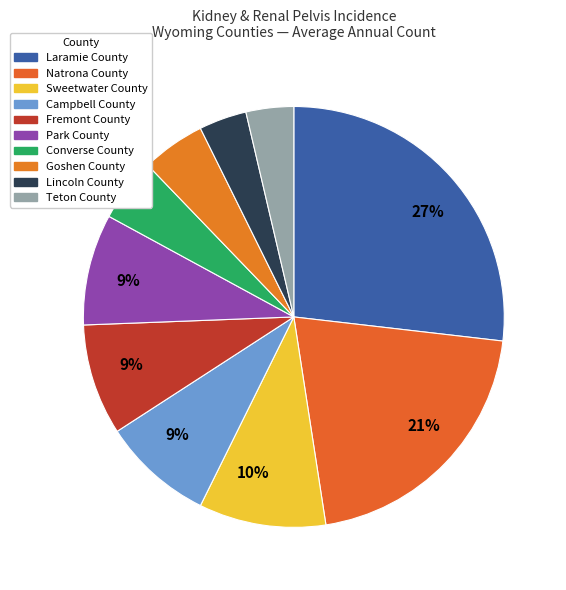

Which slice is the largest?

Laramie County